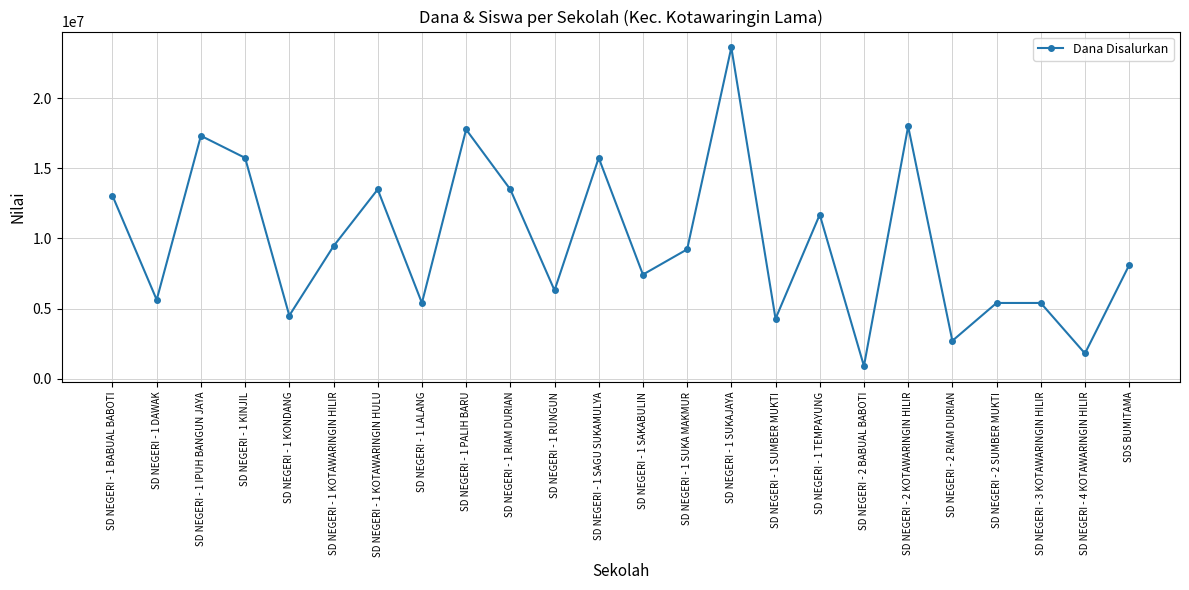

What is the approximate value at SD NEGERI - 1 LALANG?

5400000